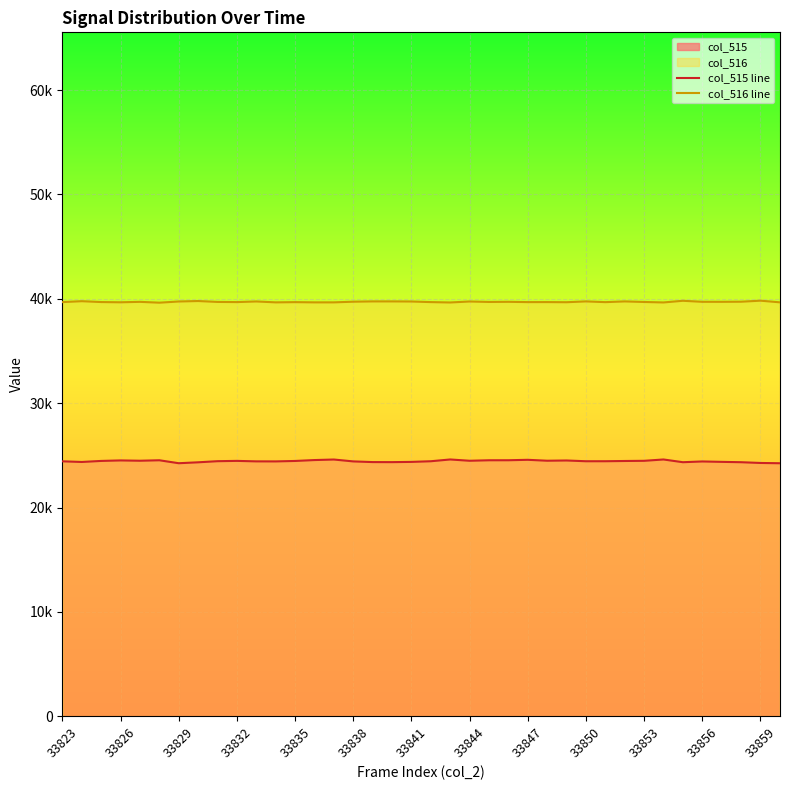

Does the chart display data point markers on the line(s)?

No